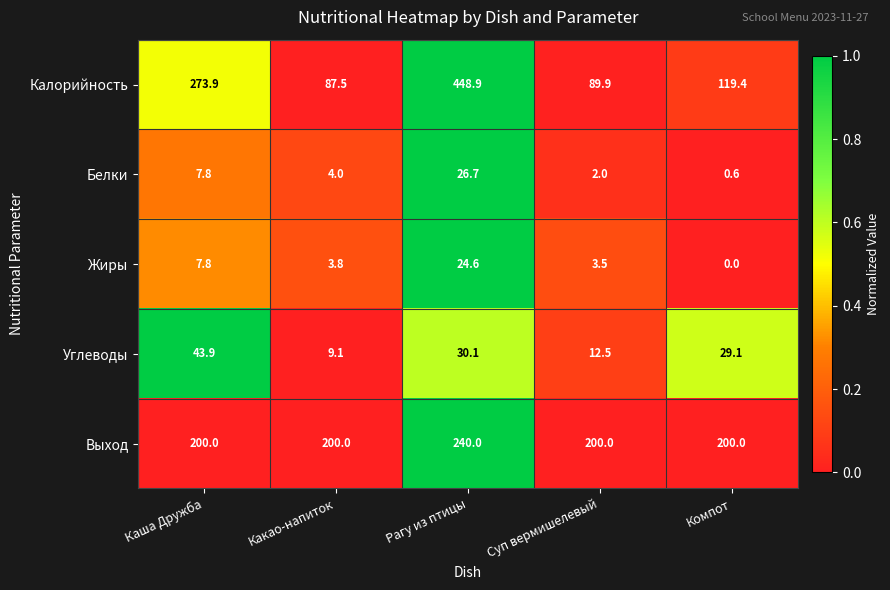

Rank the series at Компот from highest to lowest value.

Выход, Калорийность, Углеводы, Белки, Жиры